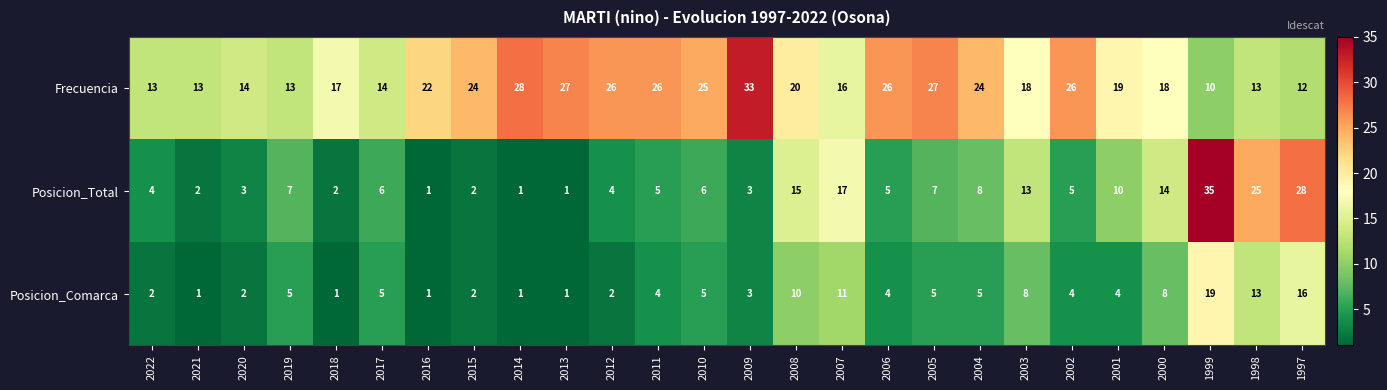

What is the total value across all series at 2008?

45